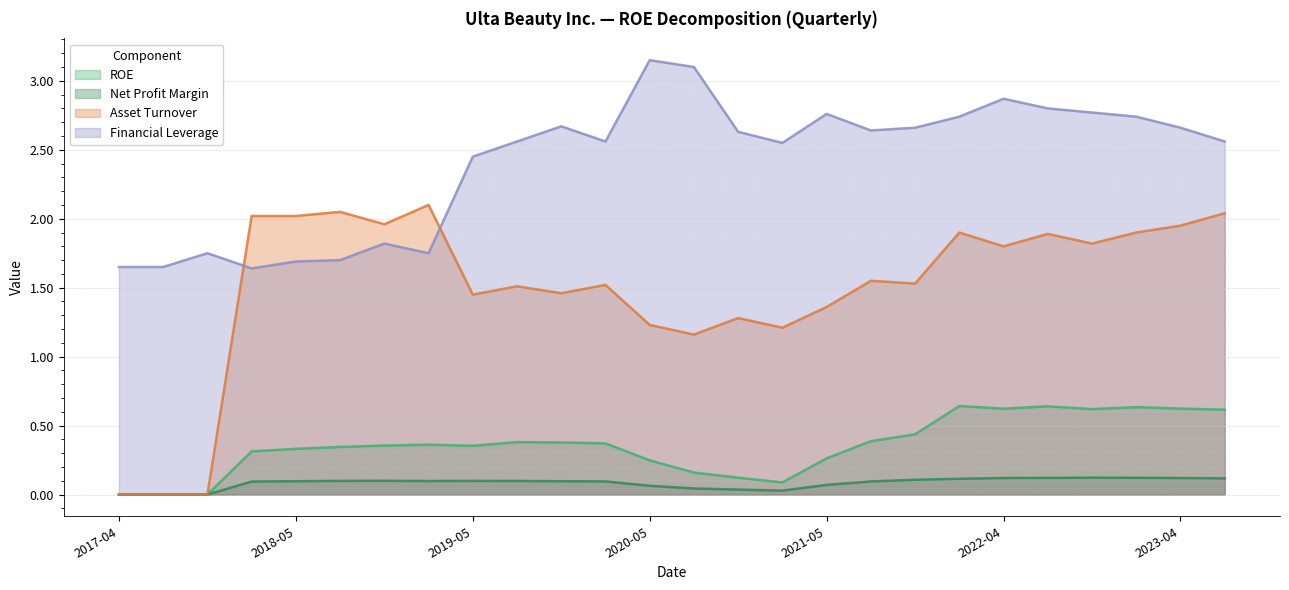

Where does the Financial Leverage series first go above 2?

2019-05